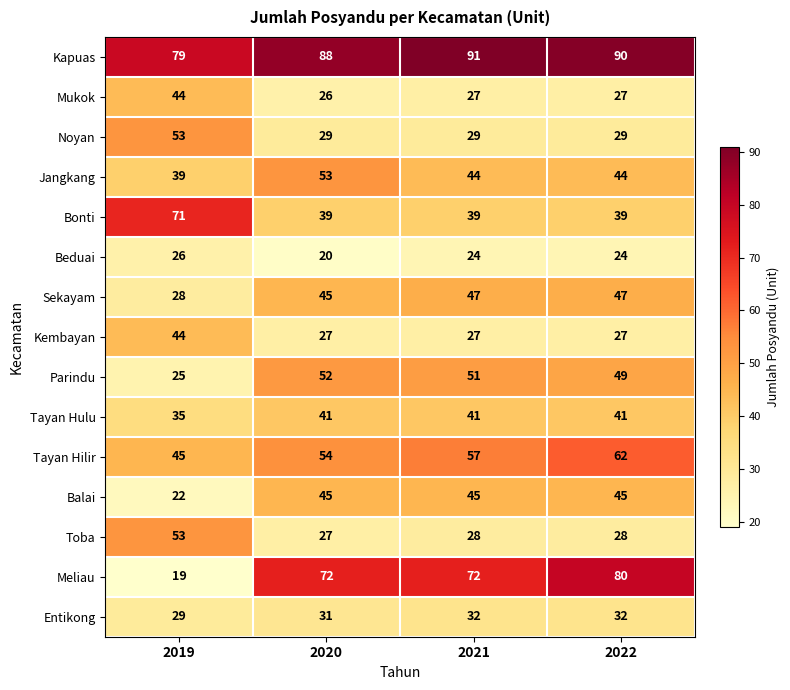

What is the difference between the maximum and second lowest values in the Bonti series?

32